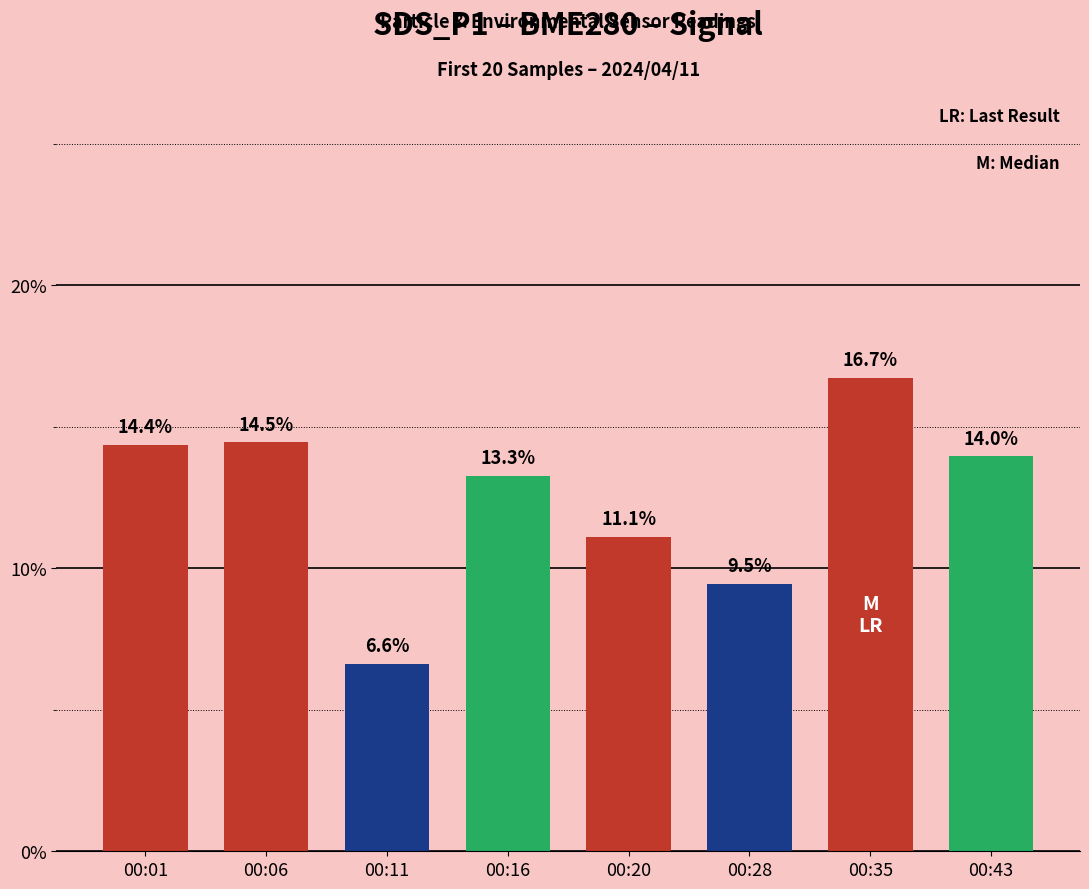

List the labels in order of value, largest first.

00:35, 00:06, 00:01, 00:43, 00:16, 00:20, 00:28, 00:11